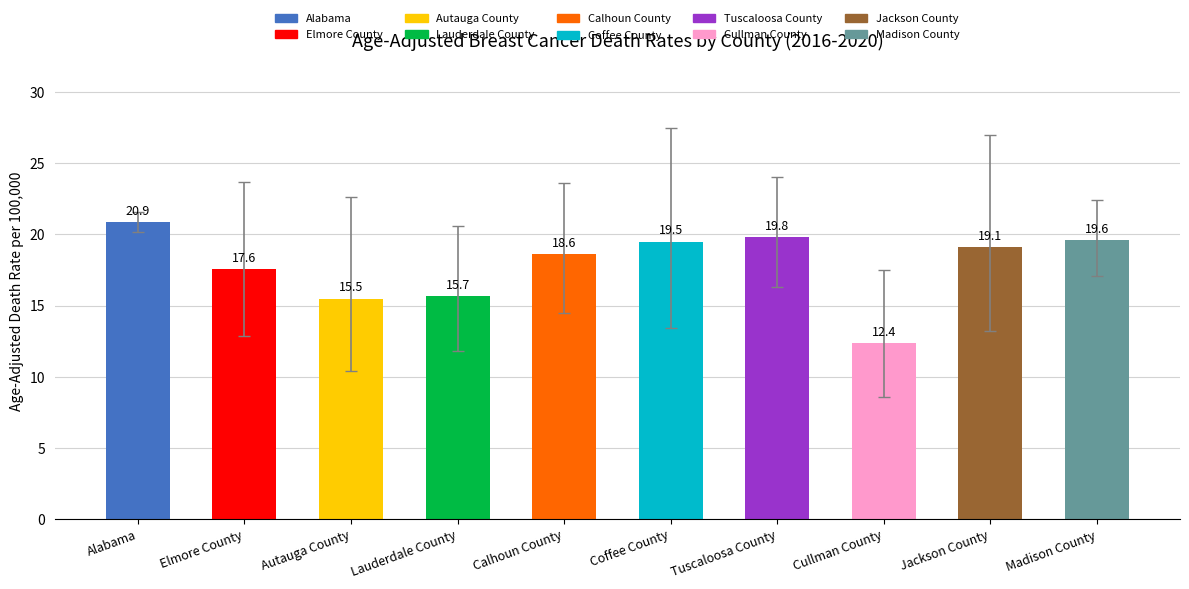

Reading left to right, transcribe all the data shown in this chart.

20.9	17.6	15.5	15.7	18.6	19.5	19.8	12.4	19.1	19.6